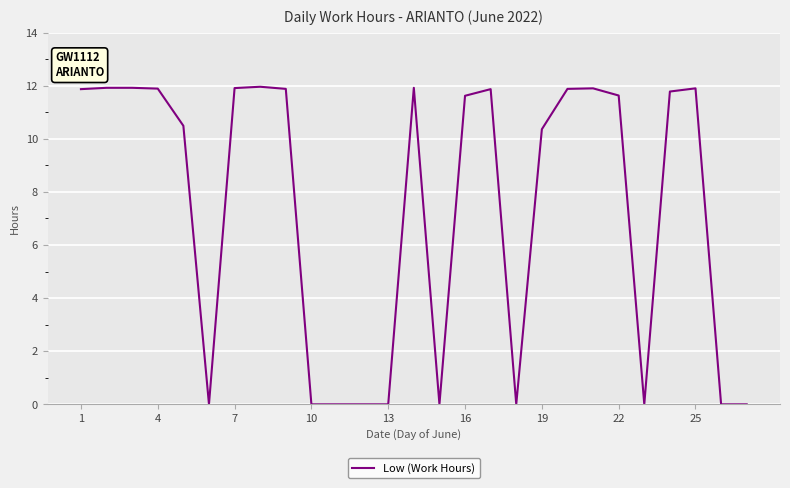

What is the greatest value displayed?

12.0